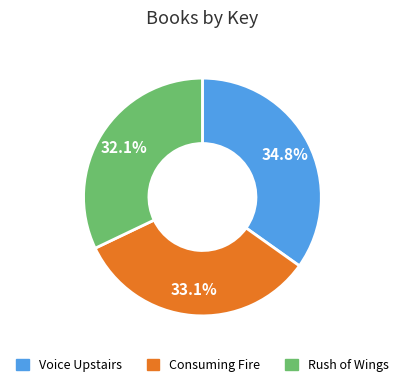

Combined, what portion of the pie is Rush of Wings and Consuming Fire?

65.2%